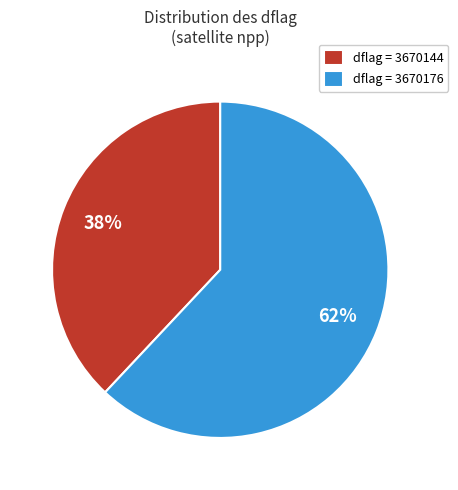

Is it true that dflag = 3670176 is 62% of the pie?

True